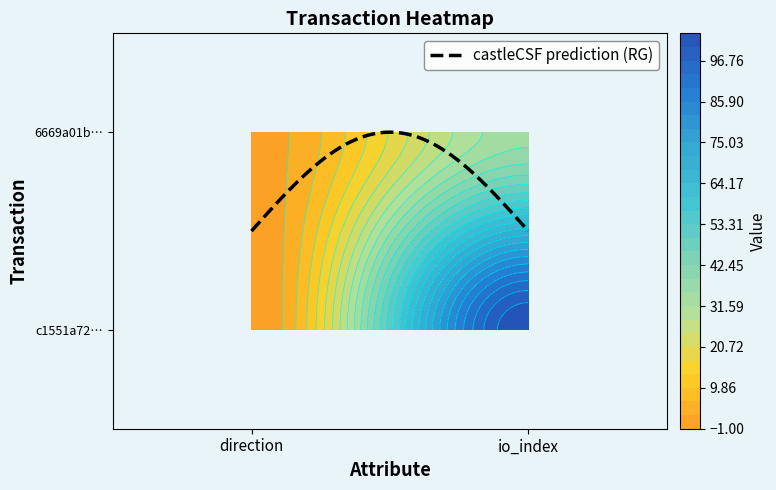

Is it true that 6669a01b453e3e67896dcf904a55593c4b1a6f0 equals 1 at 0?

True